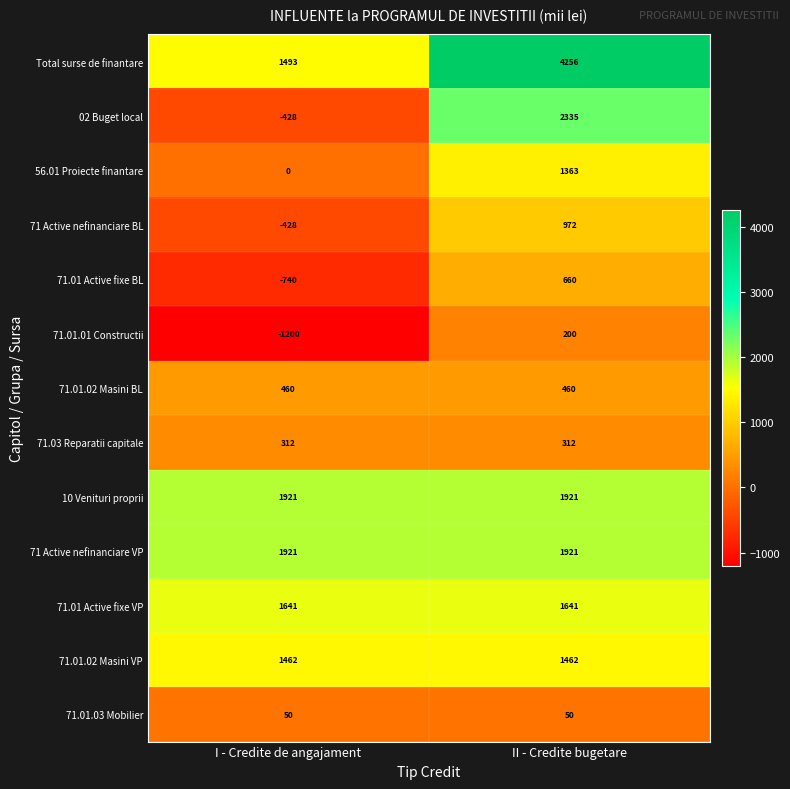

What is the greatest value displayed?

4256